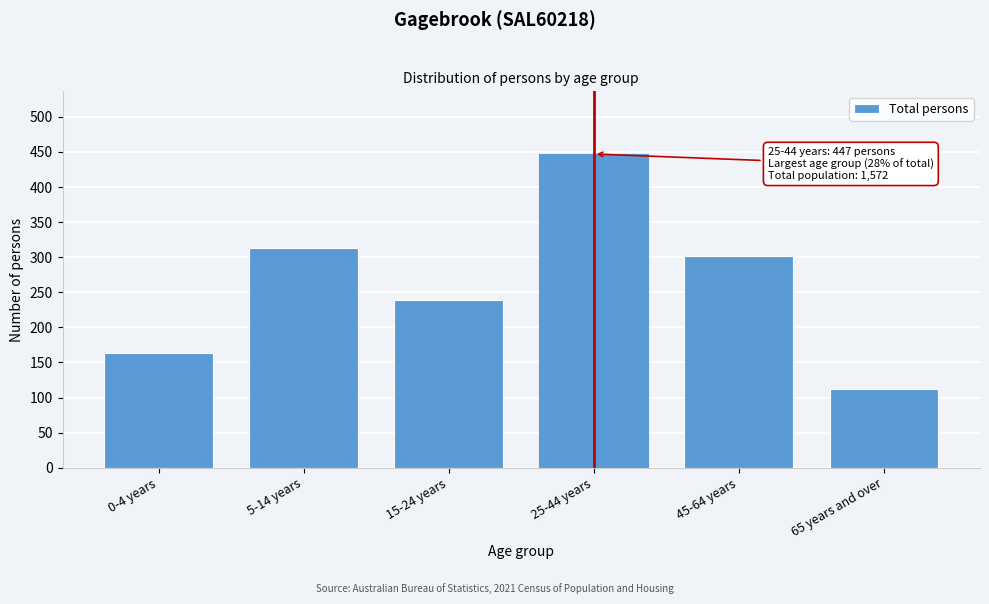

Reading left to right, list all the values displayed in this chart.

0-4 years=163	5-14 years=313	15-24 years=239	25-44 years=447	45-64 years=301	65 years and over=112